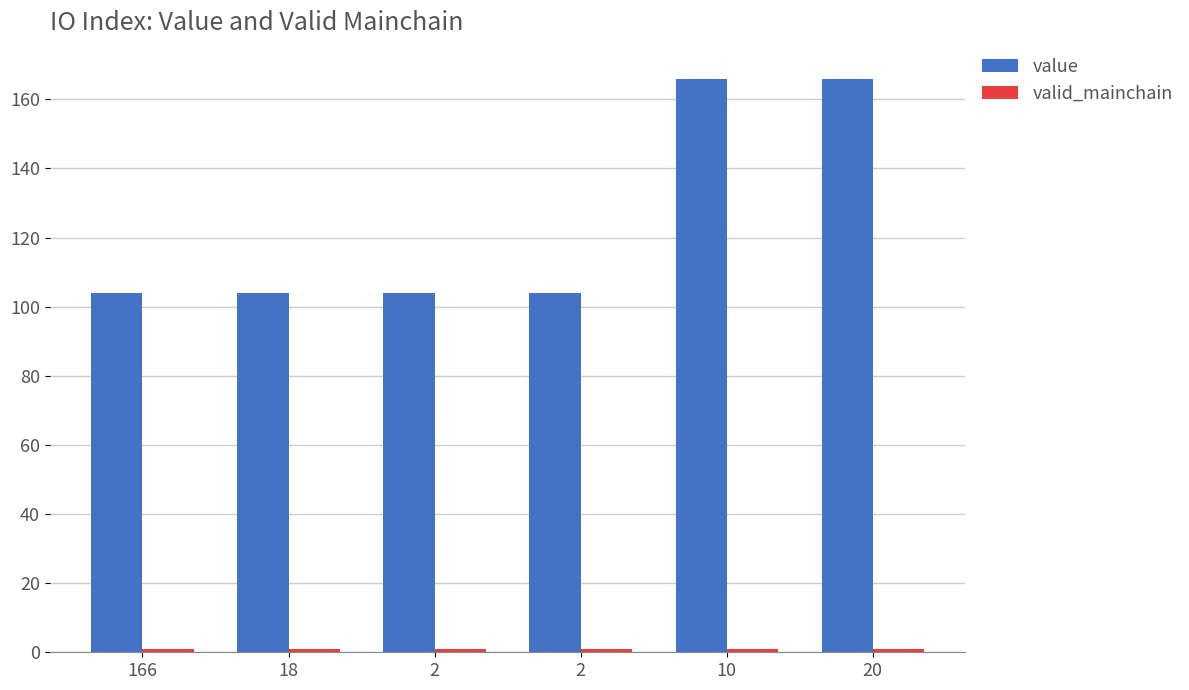

At which label does valid_mainchain reach its minimum?

166